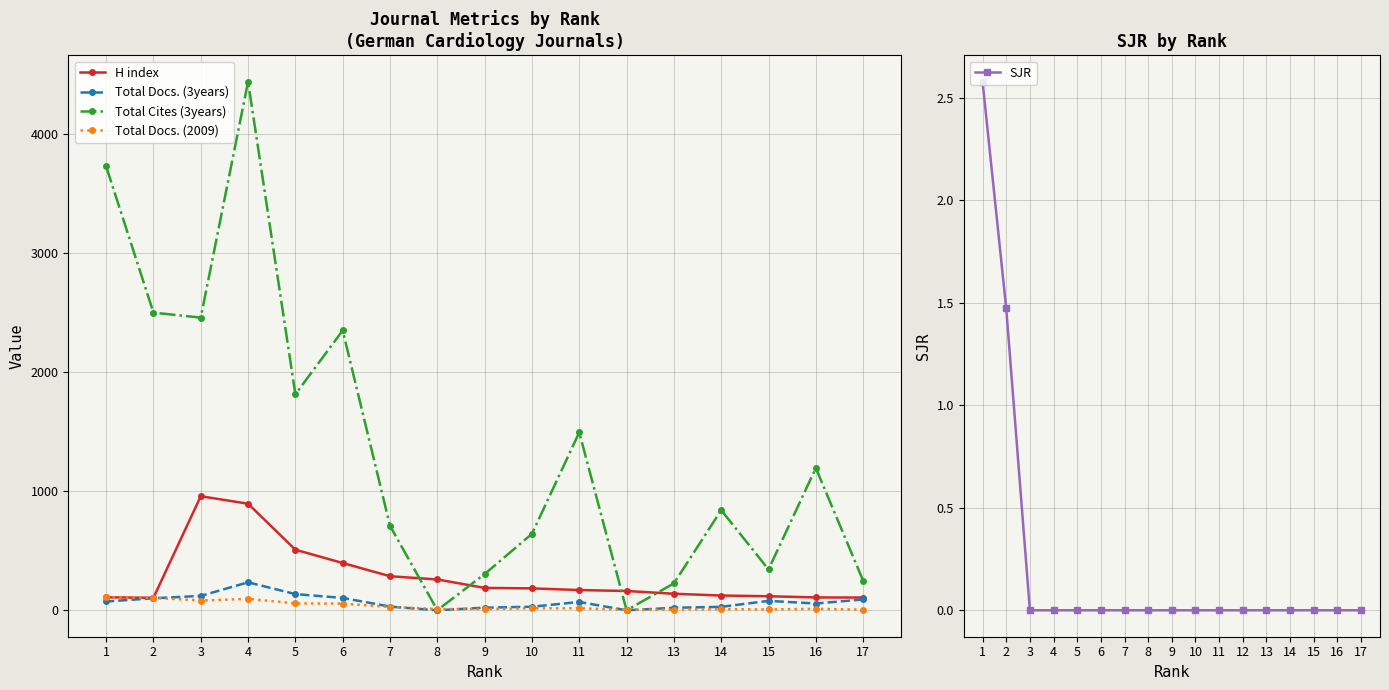

How many categories are shown in the chart?

17